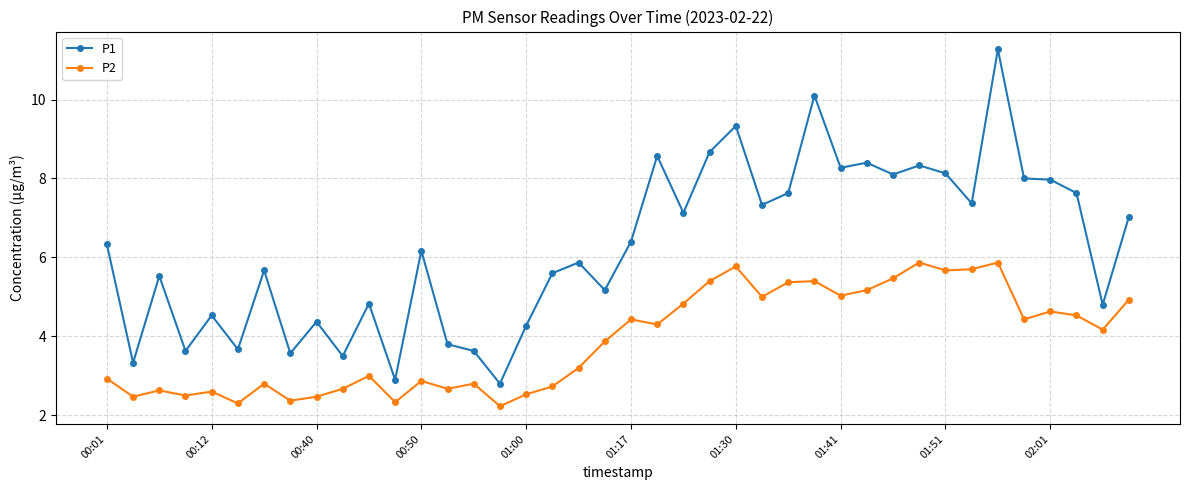

True or false: P1 has more than 0 points higher than both neighbors.

True